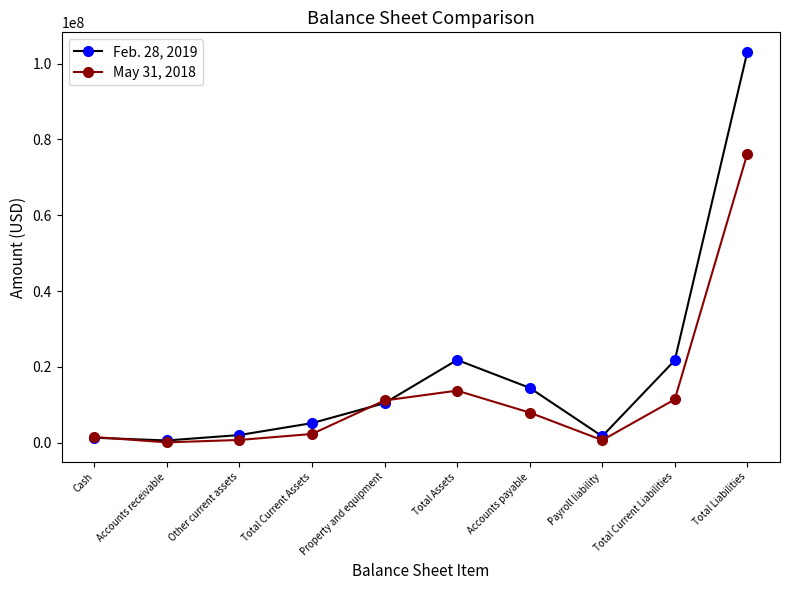

List the series in order of their peak value, lowest first.

May 31, 2018, Feb. 28, 2019